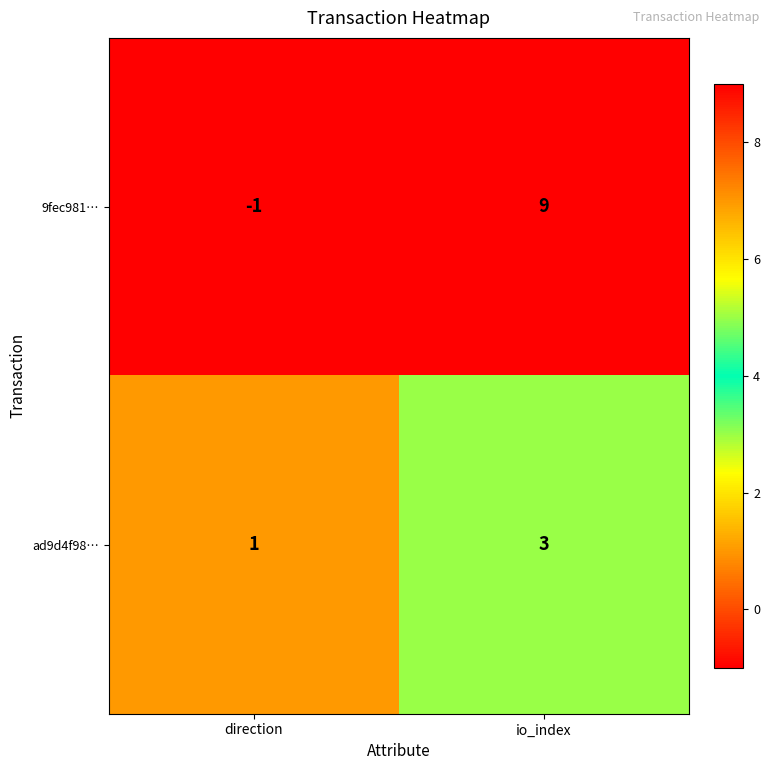

At which category is the sum across all series the highest?

io_index